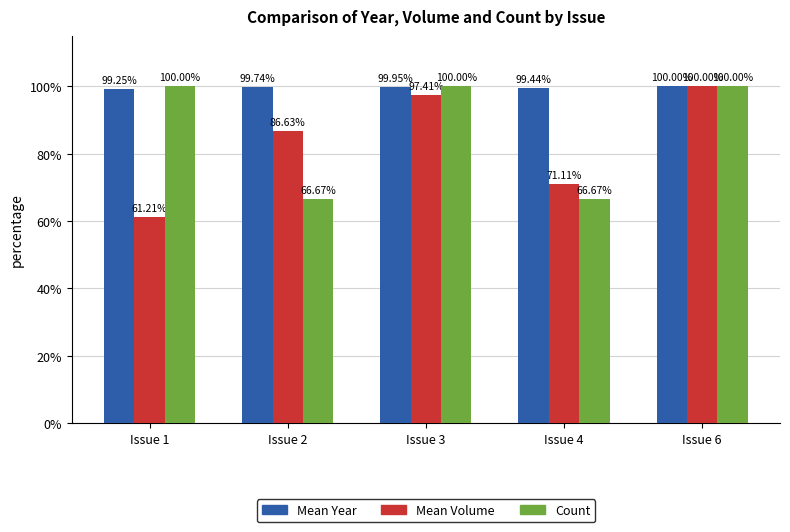

True or false: Count has a value of 100.0 at Issue 3.

True